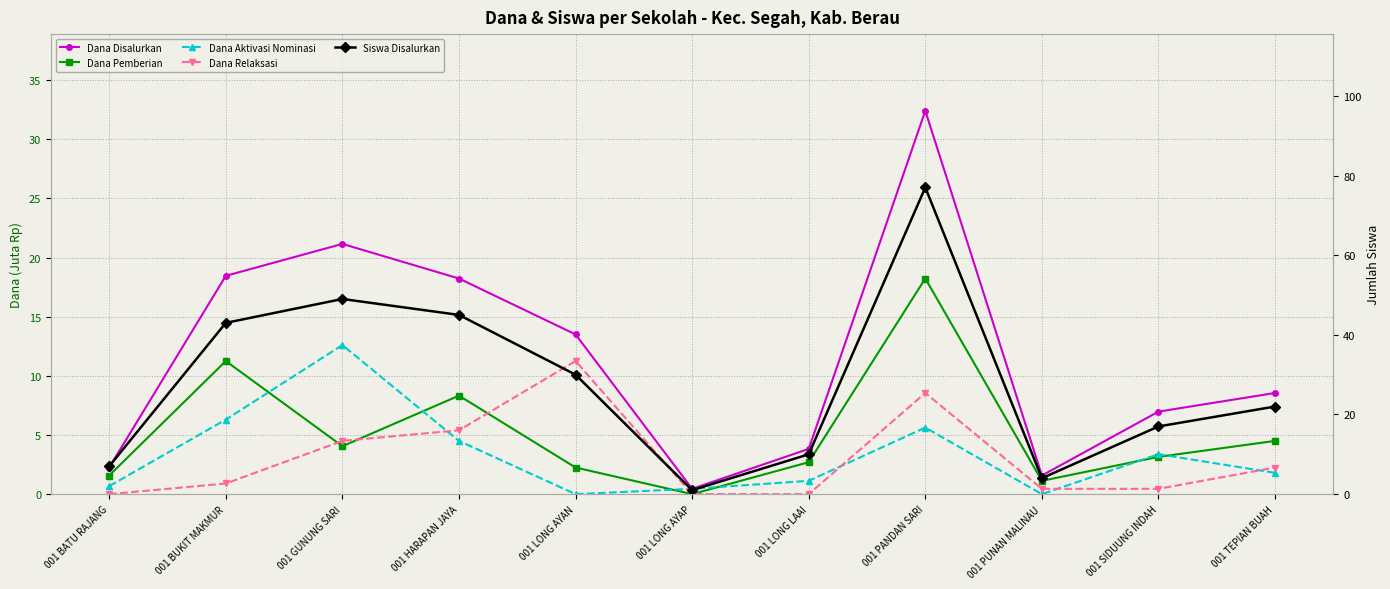

True or false: Siswa Disalurkan and Dana Relaksasi intersect in this chart.

False